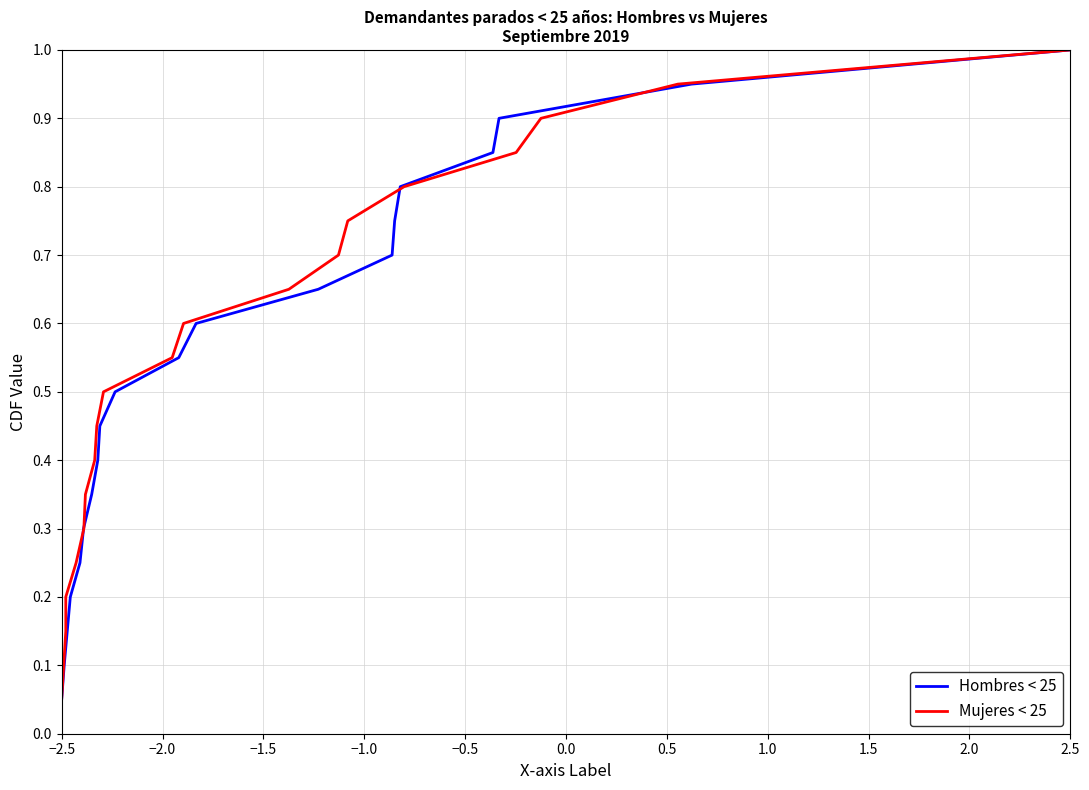

Where is Hombres < 25 nearest to the value 0?

−2.5